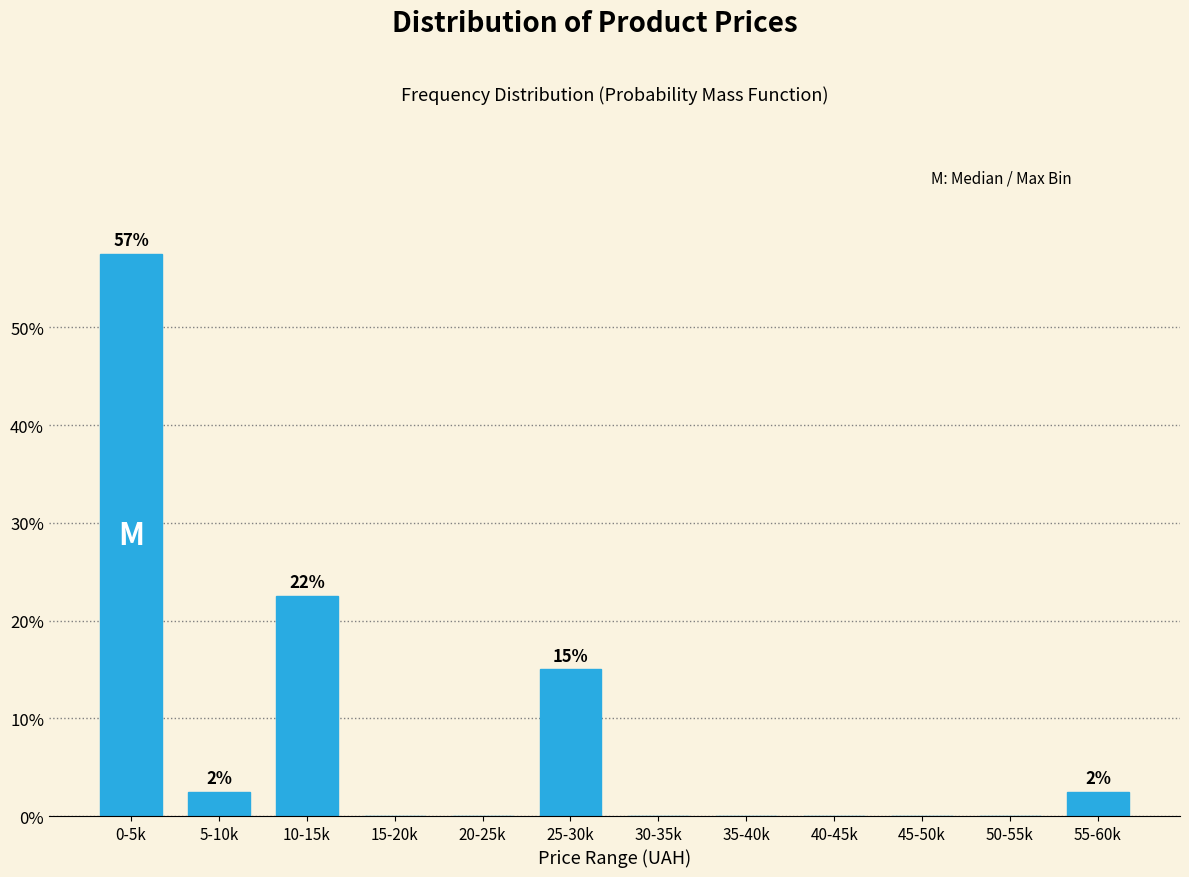

Reading left to right, what are all the values shown in this chart?

0-5k=57.5	5-10k=2.5	10-15k=22.5	15-20k=0.0	20-25k=0.0	25-30k=15.0	30-35k=0.0	35-40k=0.0	40-45k=0.0	45-50k=0.0	50-55k=0.0	55-60k=2.5